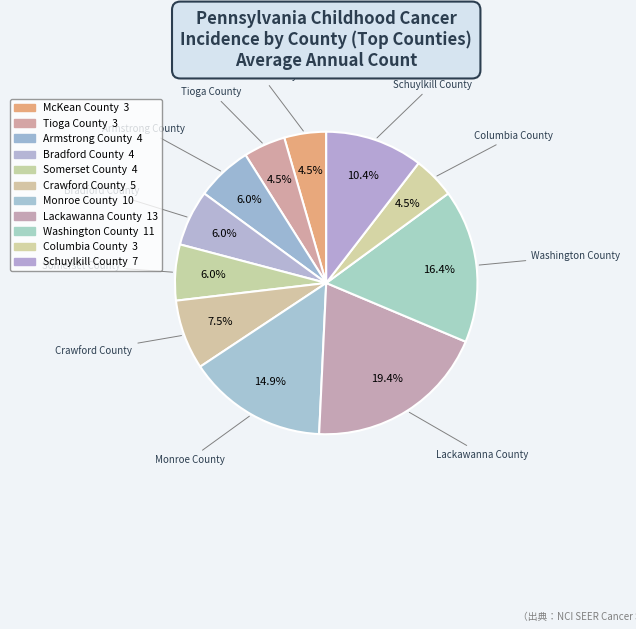

Combined, do Schuylkill County and Armstrong County account for over 50%?

No